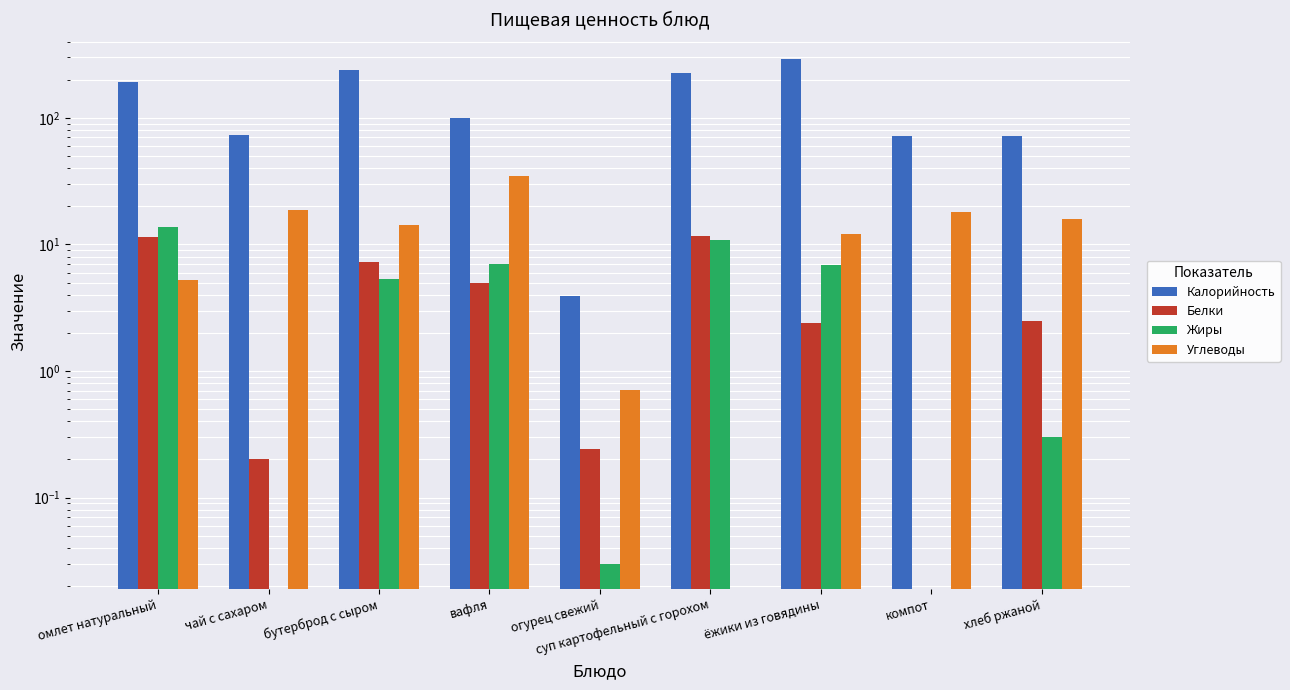

Is the value of Белки at хлеб ржаной greater than the value of Калорийность at бутерброд с сыром?

No